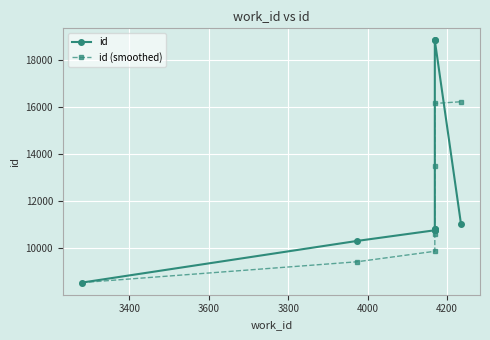

Is it true that id (smoothed) equals 15818.5 at 3600?

False